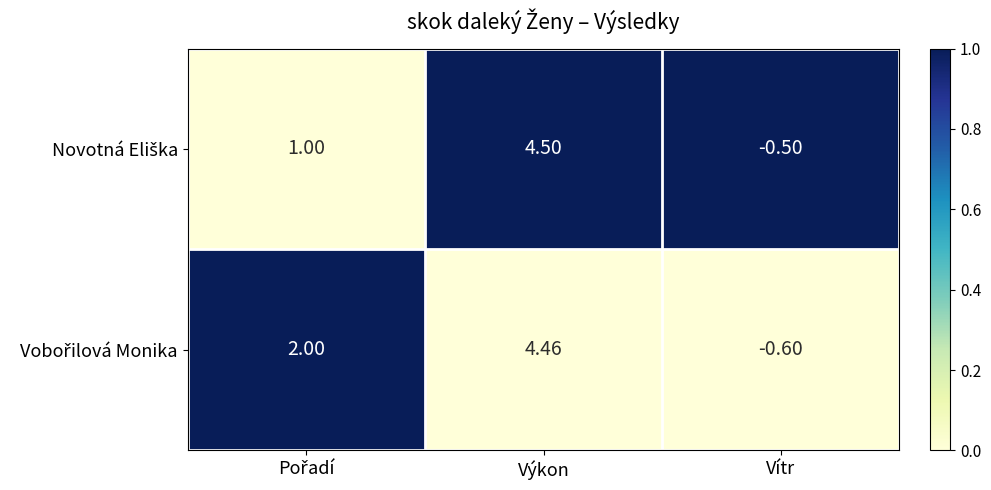

At which category does the chart reach its peak across all series?

Výkon